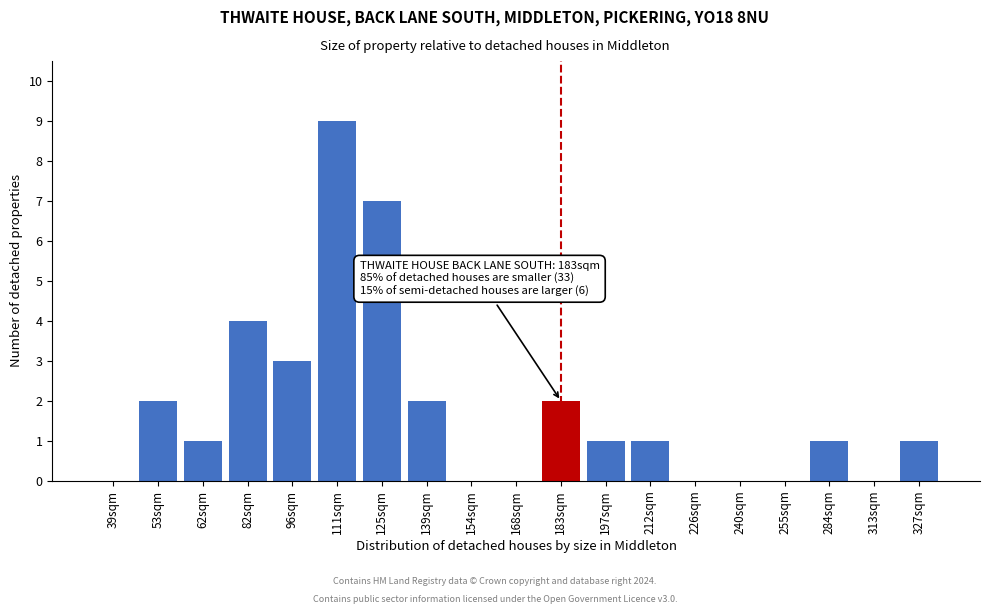

Reading right to left, what are all the values shown in this chart?

327sqm=1	313sqm=0	284sqm=1	255sqm=0	240sqm=0	226sqm=0	212sqm=1	197sqm=1	183sqm=2	168sqm=0	154sqm=0	139sqm=2	125sqm=7	111sqm=9	96sqm=3	82sqm=4	62sqm=1	53sqm=2	39sqm=0